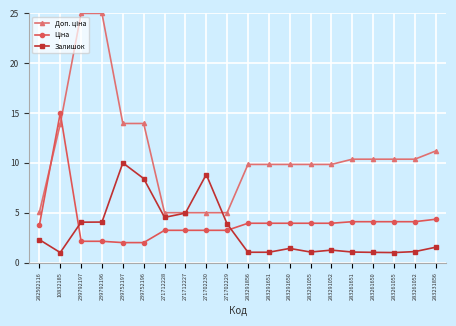

What is the difference between the highest and lowest values at 283261052?

9.3